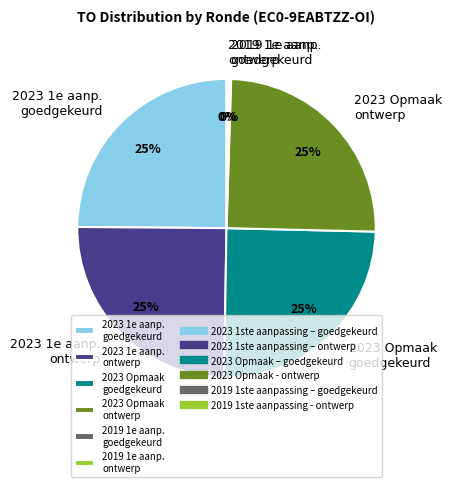

To the nearest percent, what is the difference between the largest and smallest slice percentages?

25%